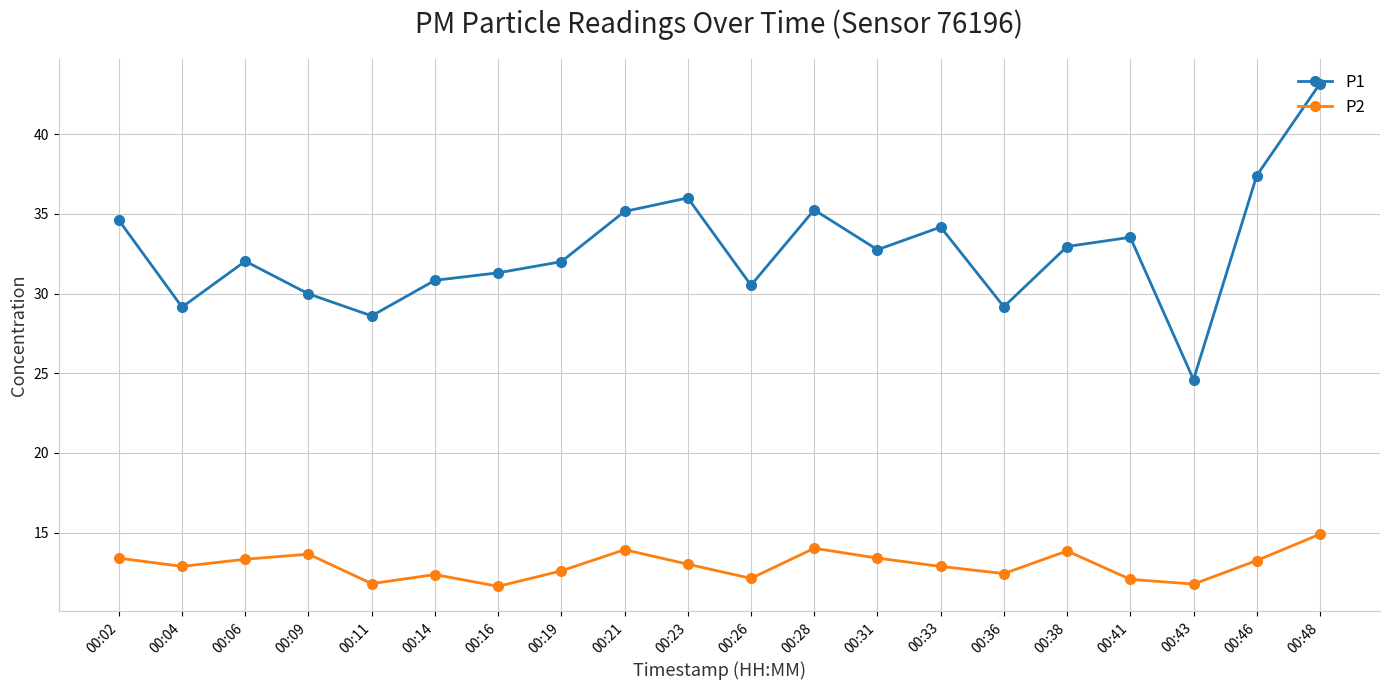

Which series has the largest range (max minus min)?

P1